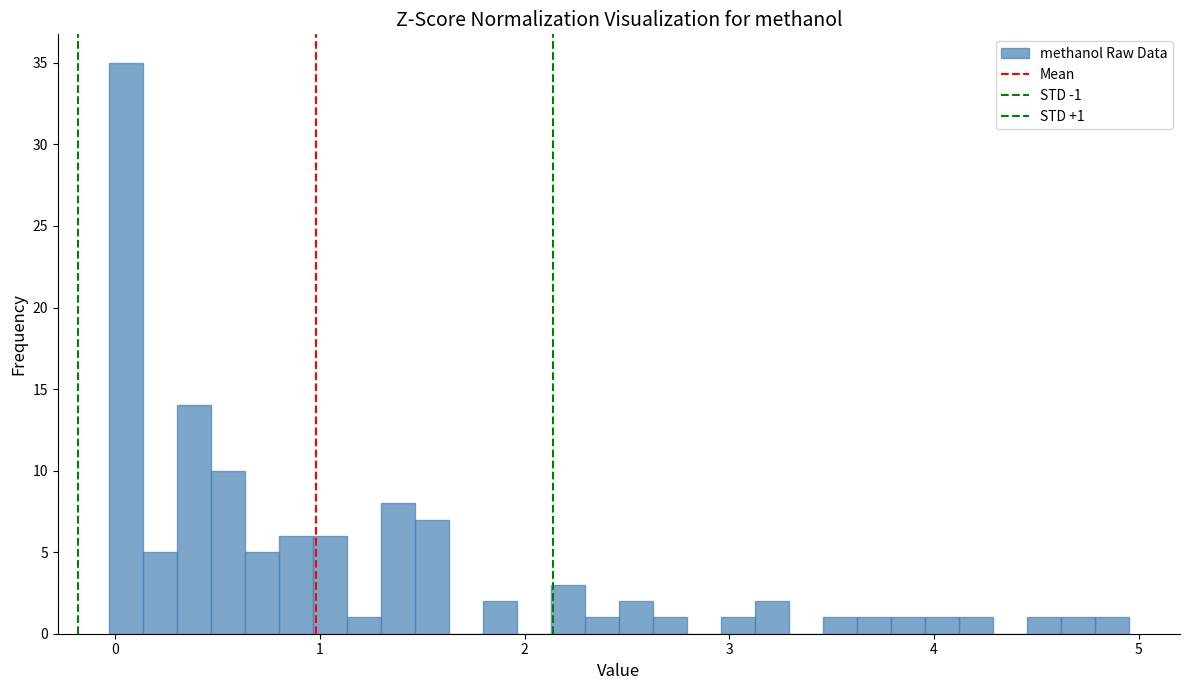

Read against the x-axis, roughly where is the centre of the tallest bar?

0.1